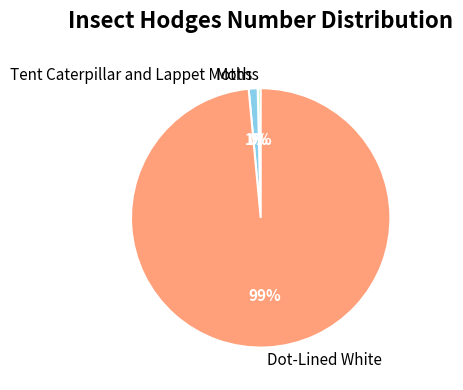

How many slices are in this pie chart?

3